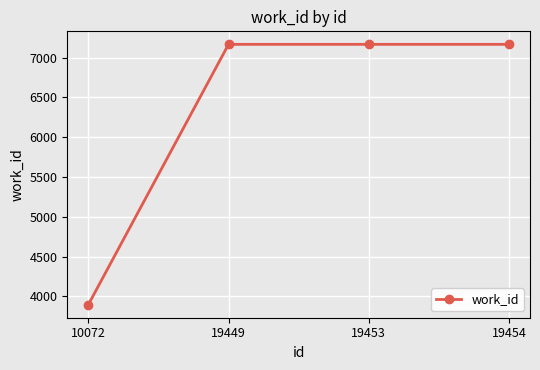

Reading right to left, list all the values displayed in this chart.

19454=7168	19453=7168	19449=7168	10072=3894